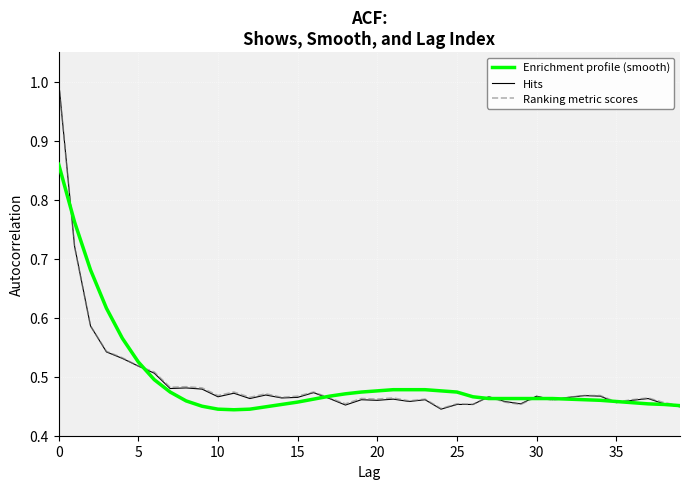

Which series has the largest range (max minus min)?

Hits